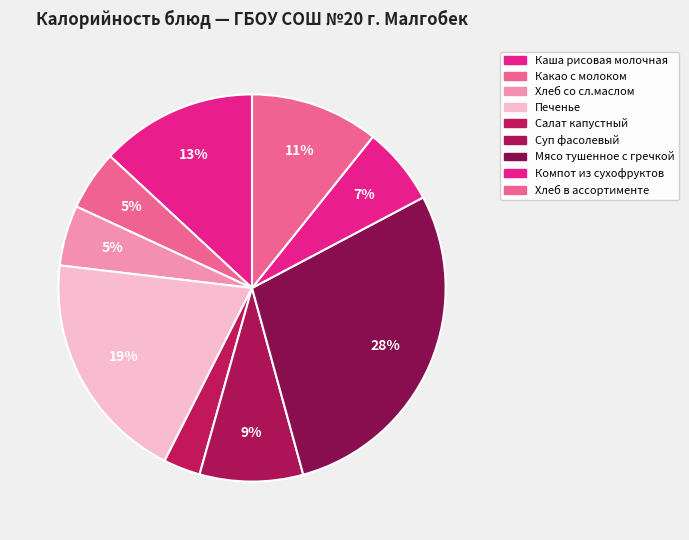

To the nearest percent, what is the difference between the Хлеб в ассортименте and Суп фасолевый slice percentages?

2%